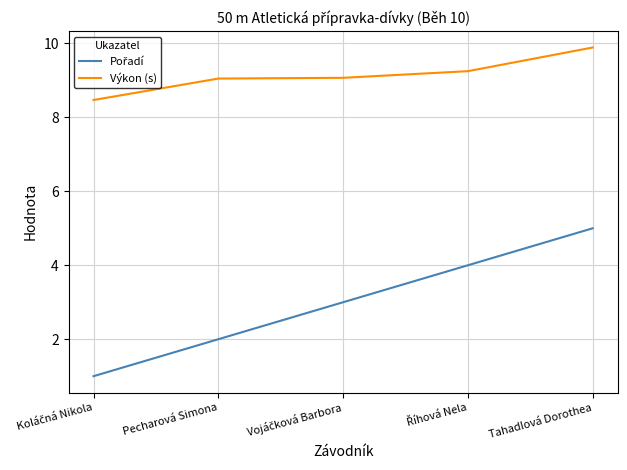

True or false: Výkon (s) has a value of 12.7 at Pecharová Simona.

False